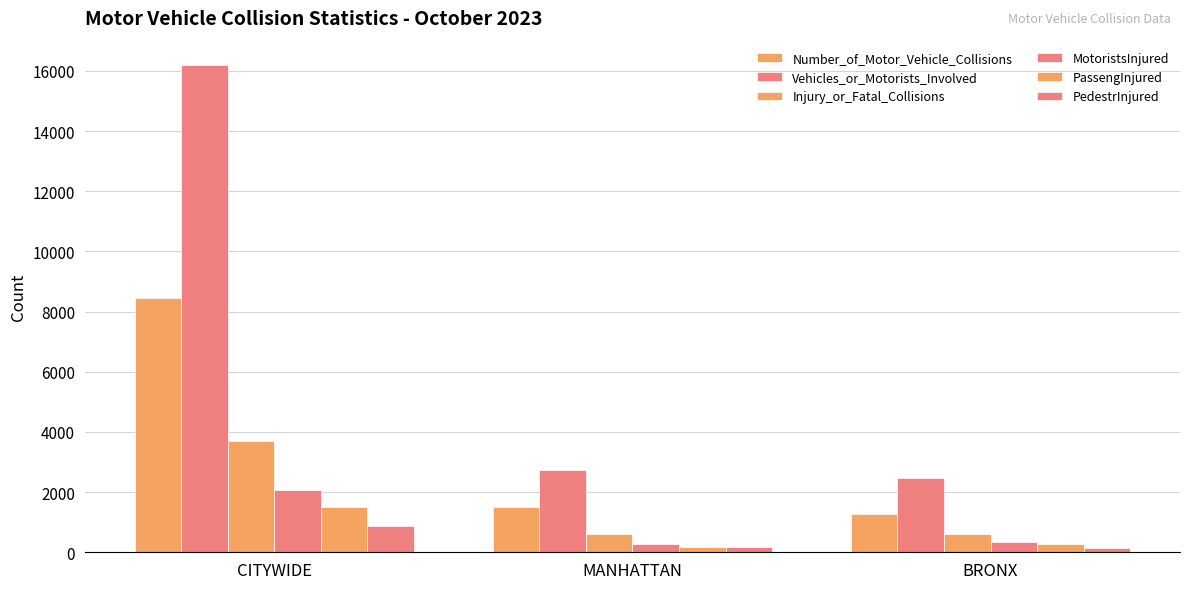

List the series in order of their peak value, lowest first.

PedestrInjured, PassengInjured, MotoristsInjured, Injury_or_Fatal_Collisions, Number_of_Motor_Vehicle_Collisions, Vehicles_or_Motorists_Involved